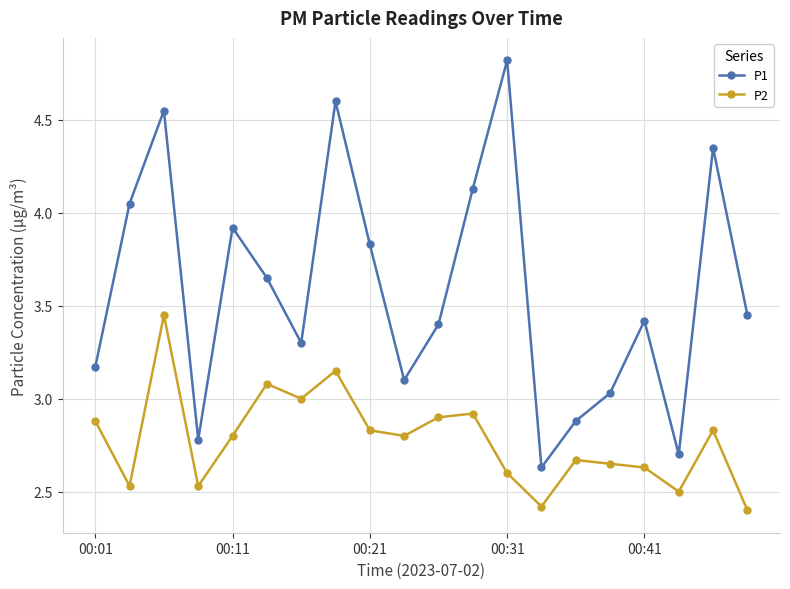

Does the chart display data point markers on the line(s)?

Yes